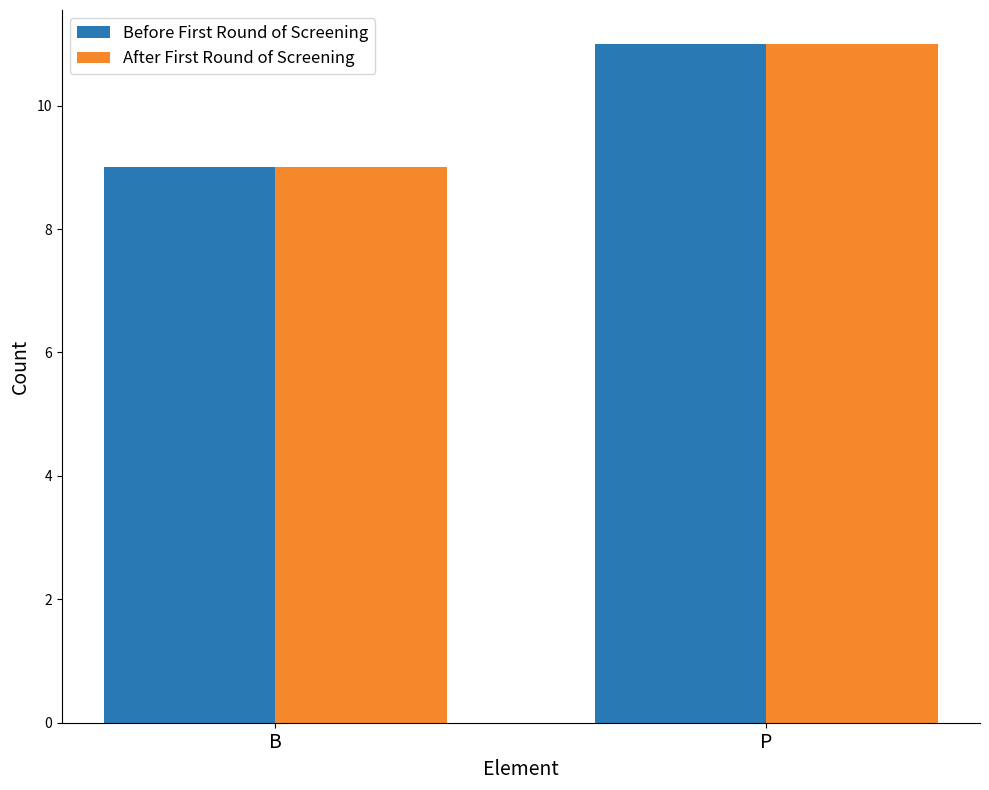

What is the approximate value of After First Round of Screening at B?

9